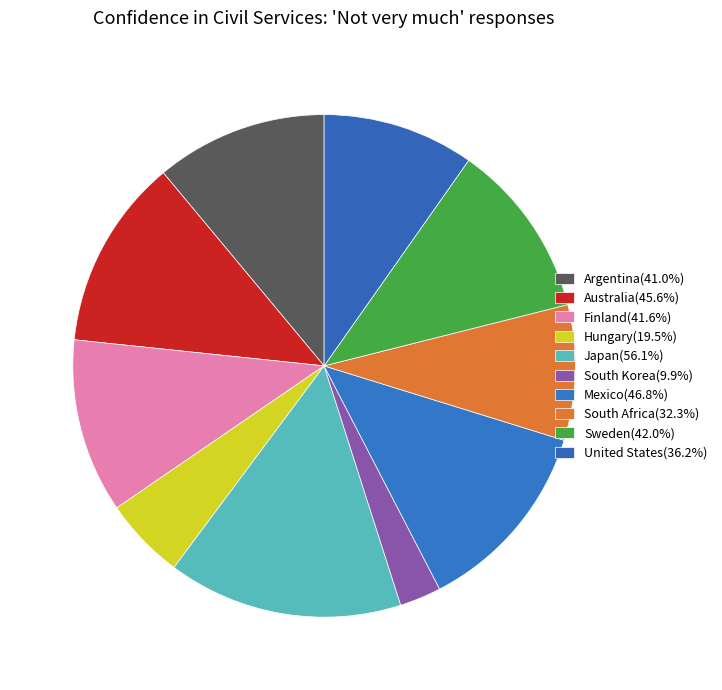

Is there a majority slice in this chart?

No